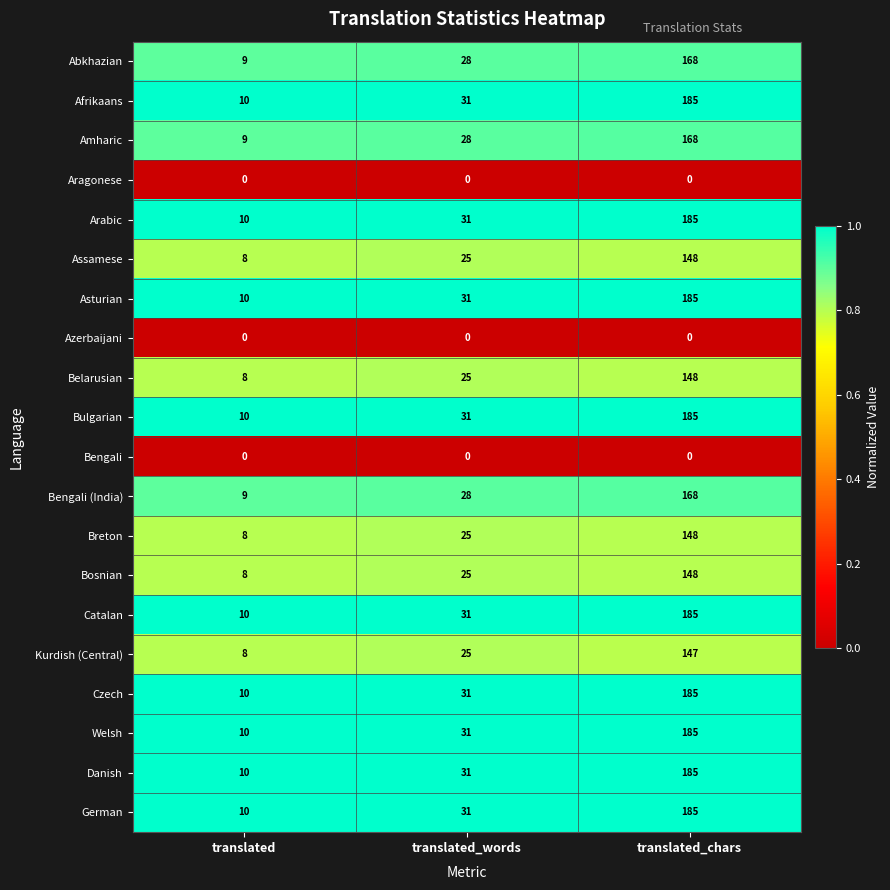

At which category is the sum across all series the highest?

translated_chars